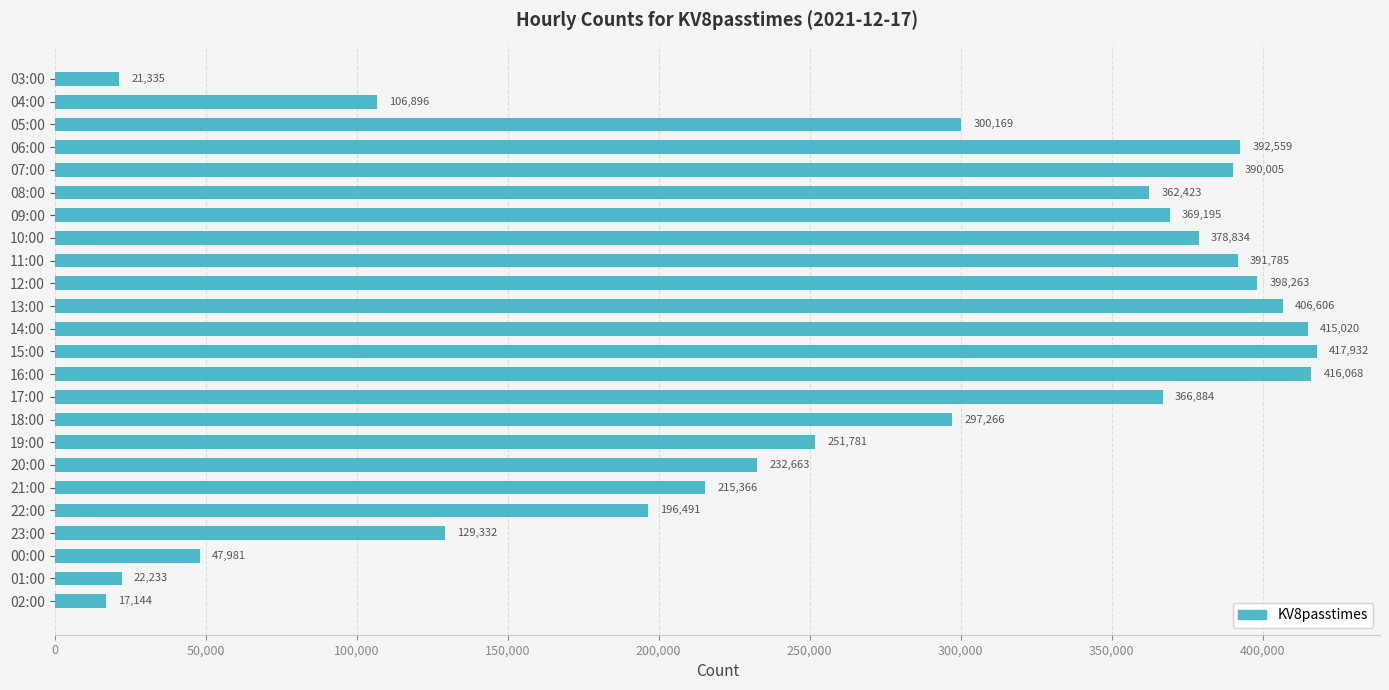

Which has a higher value, 09:00 or 19:00?

09:00